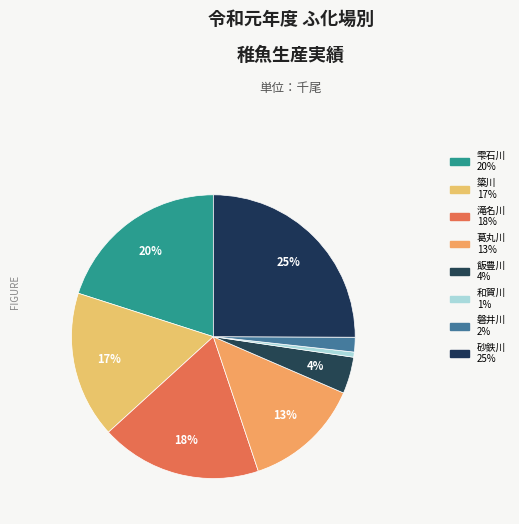

Is it true that 磐井川 is 13% of the pie?

False